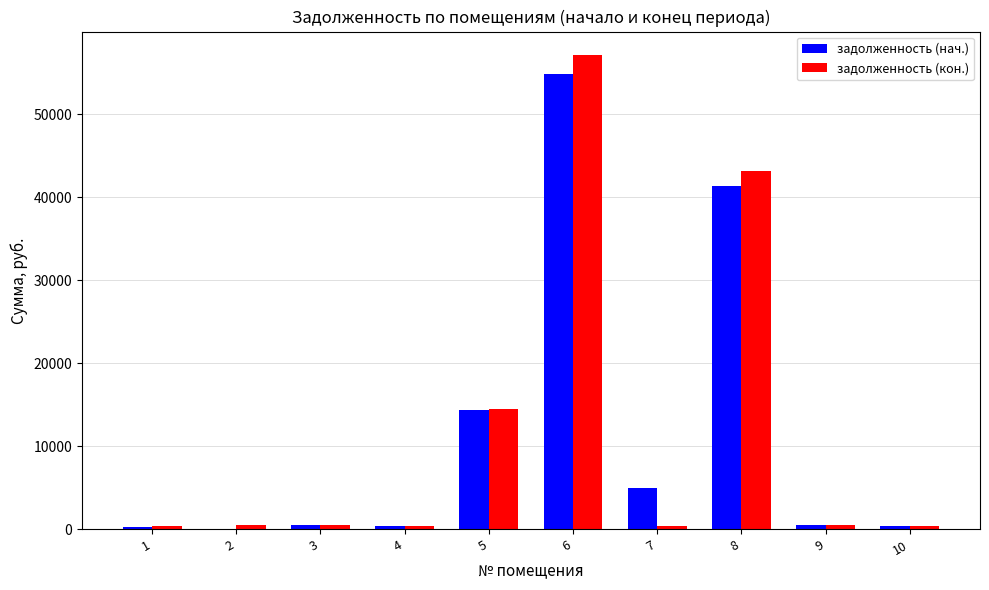

What is the sum of all задолженность (нач.) values?

117710.9